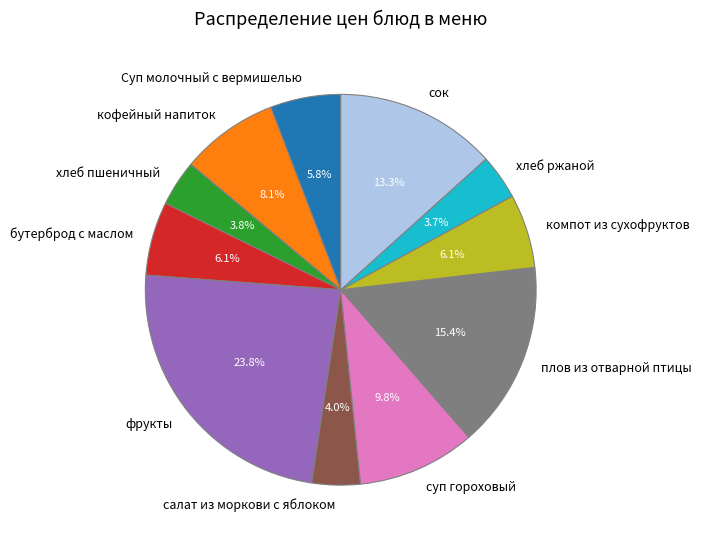

What is the total percentage of кофейный напиток and Суп молочный с вермишелью?

13.9%